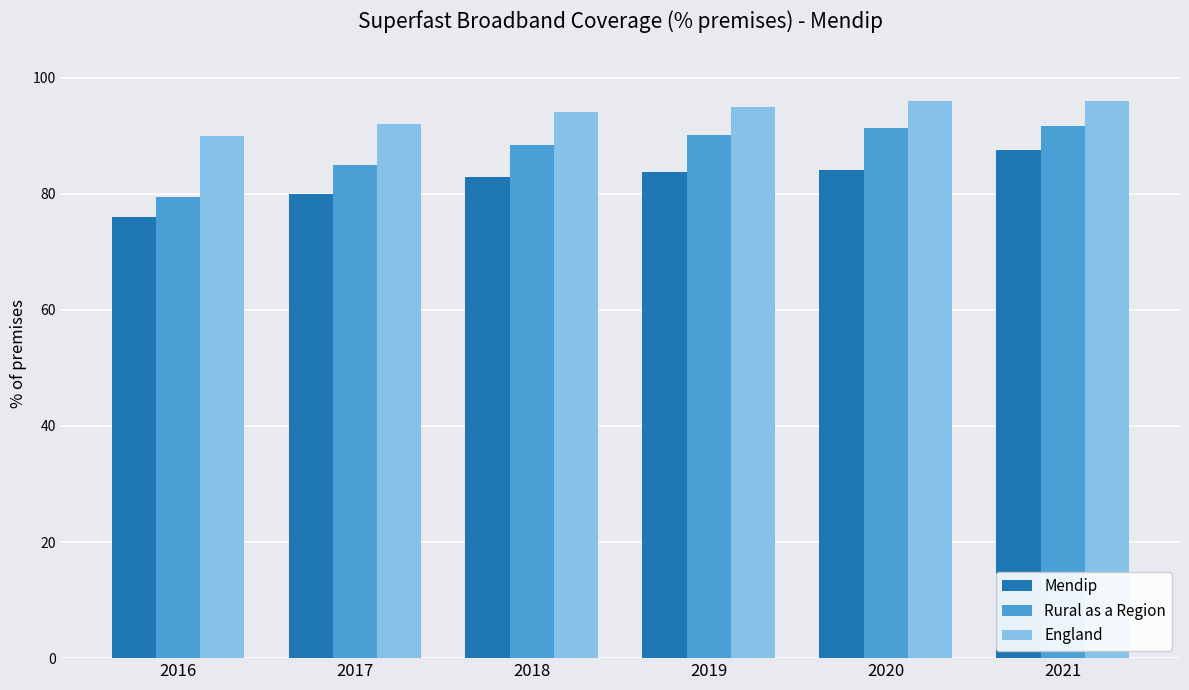

The value of Mendip at 2019 is 111.6. True or false?

False